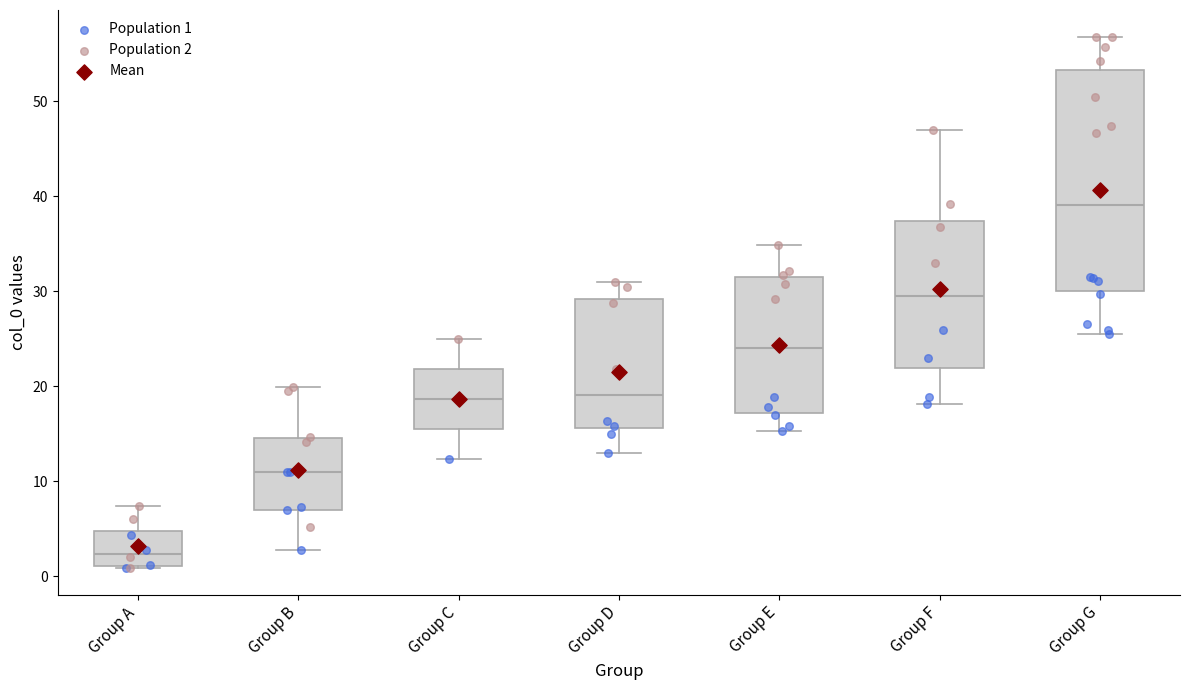

Where is the lower edge of the box for Group G on the y-axis? The values are not printed on the chart, so give them approximately, as read against the axis.

30